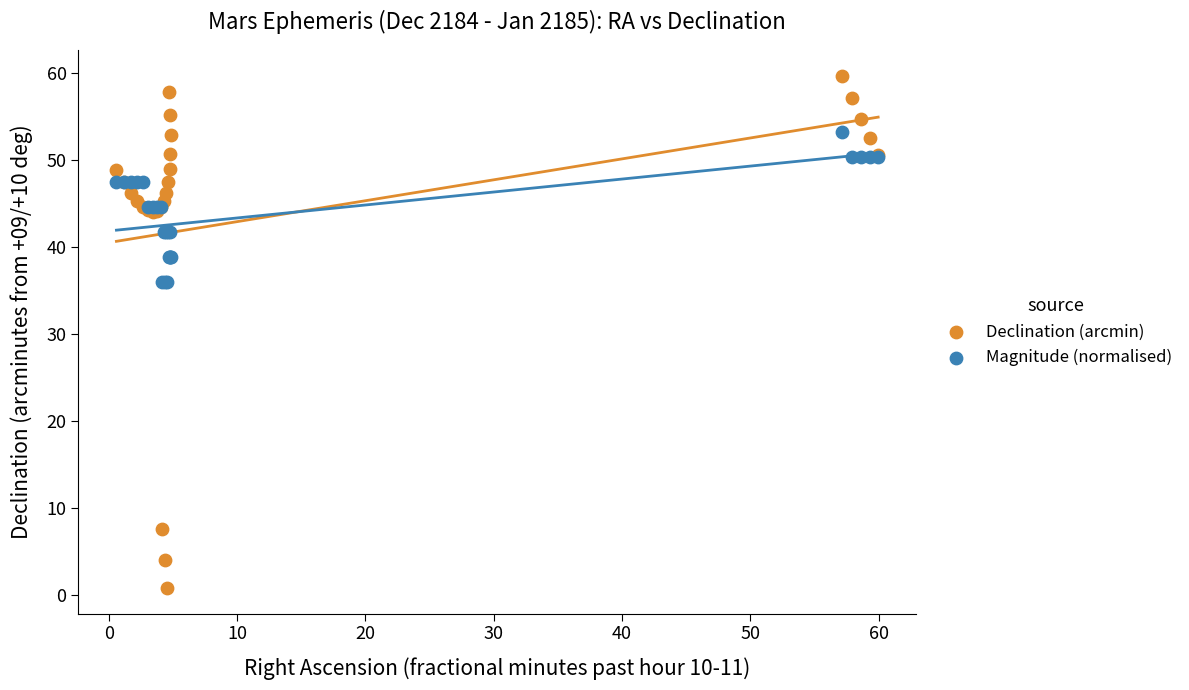

Which series contains the lowest Y value?

Declination (arcmin)